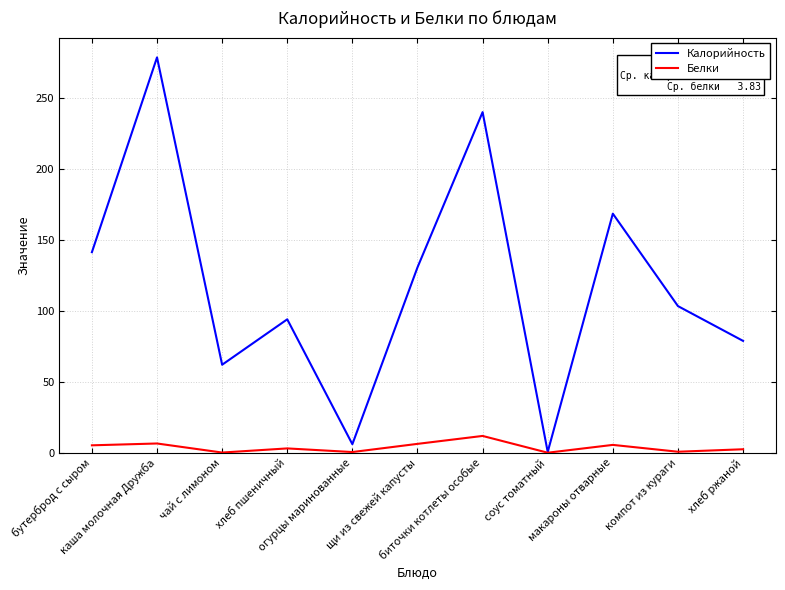

Which series has the widest spread of values?

Калорийность